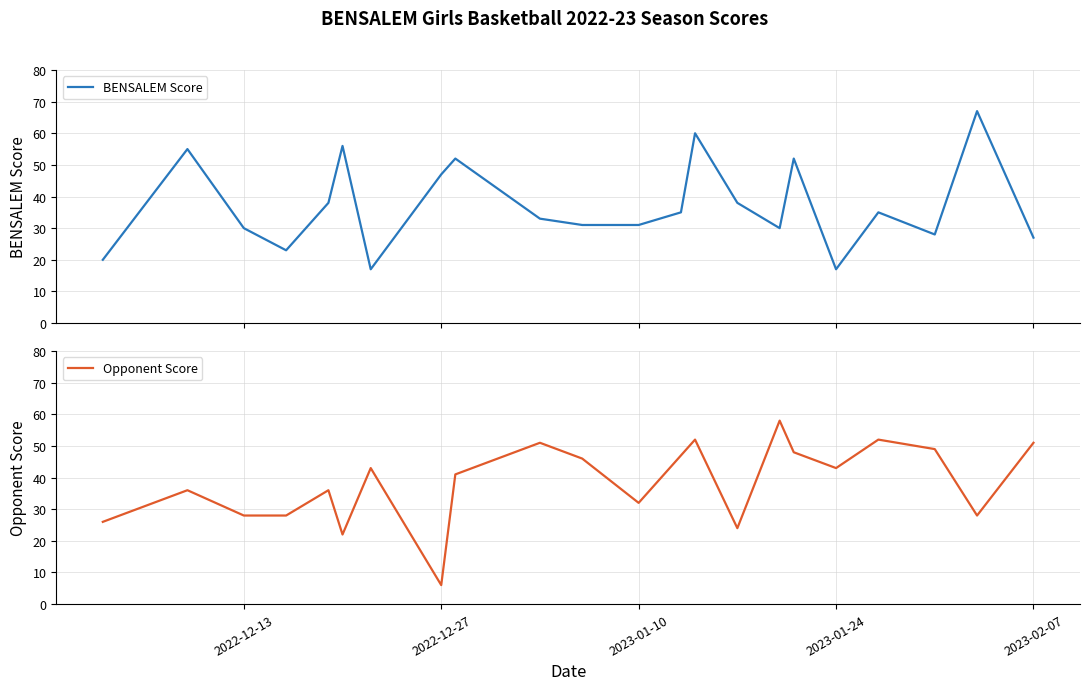

True or false: BENSALEM Score and Opponent Score cross at least once.

True